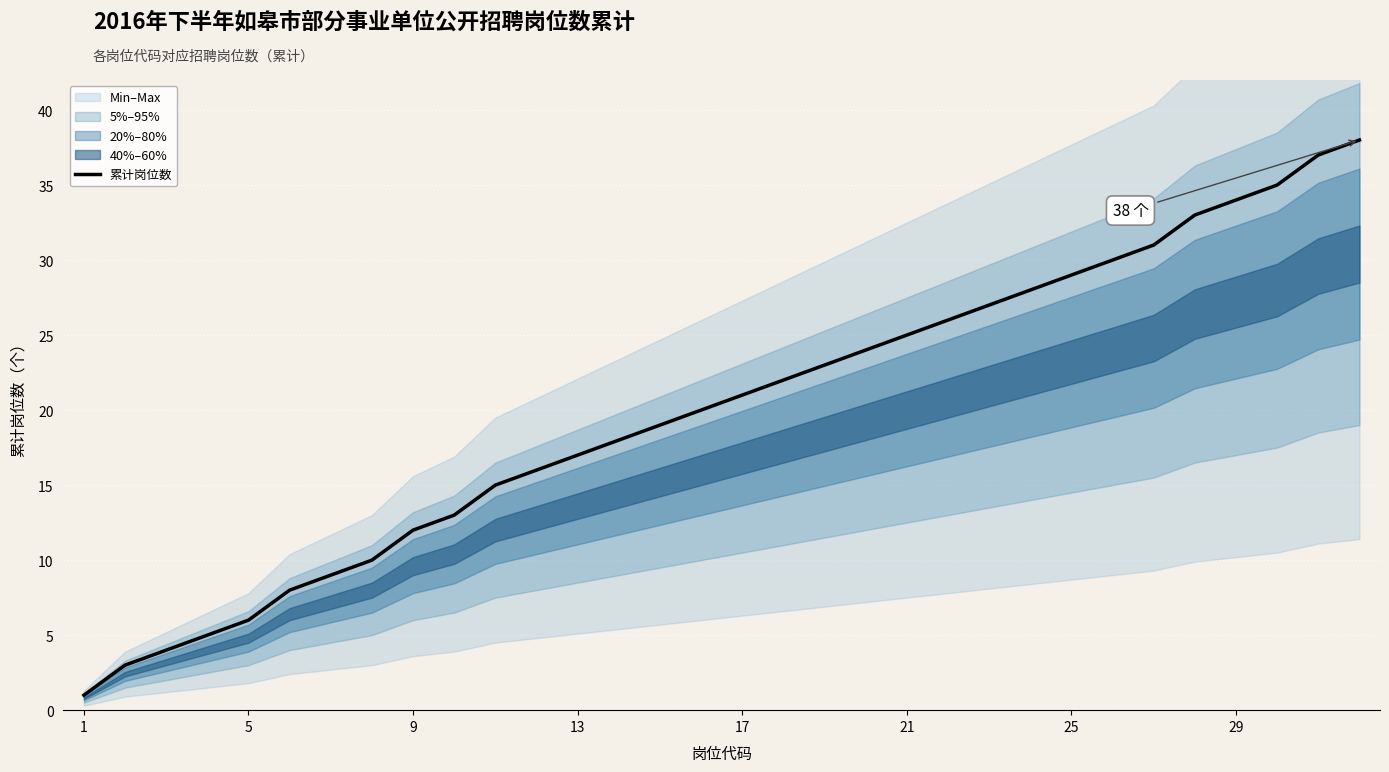

What is the smallest value displayed?

1